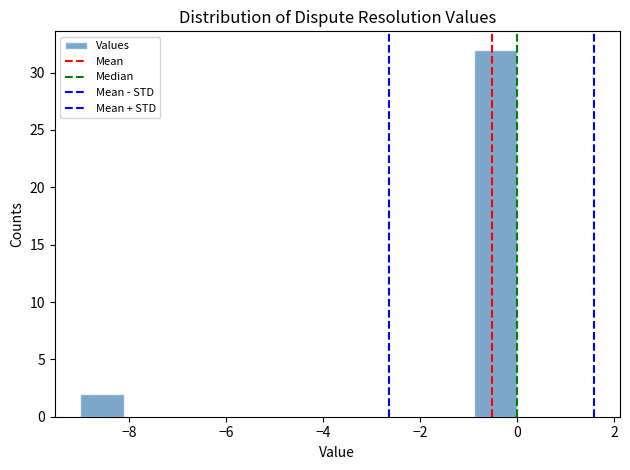

Over which range of the x-axis is the bar tallest?

-0.9 to 0.0